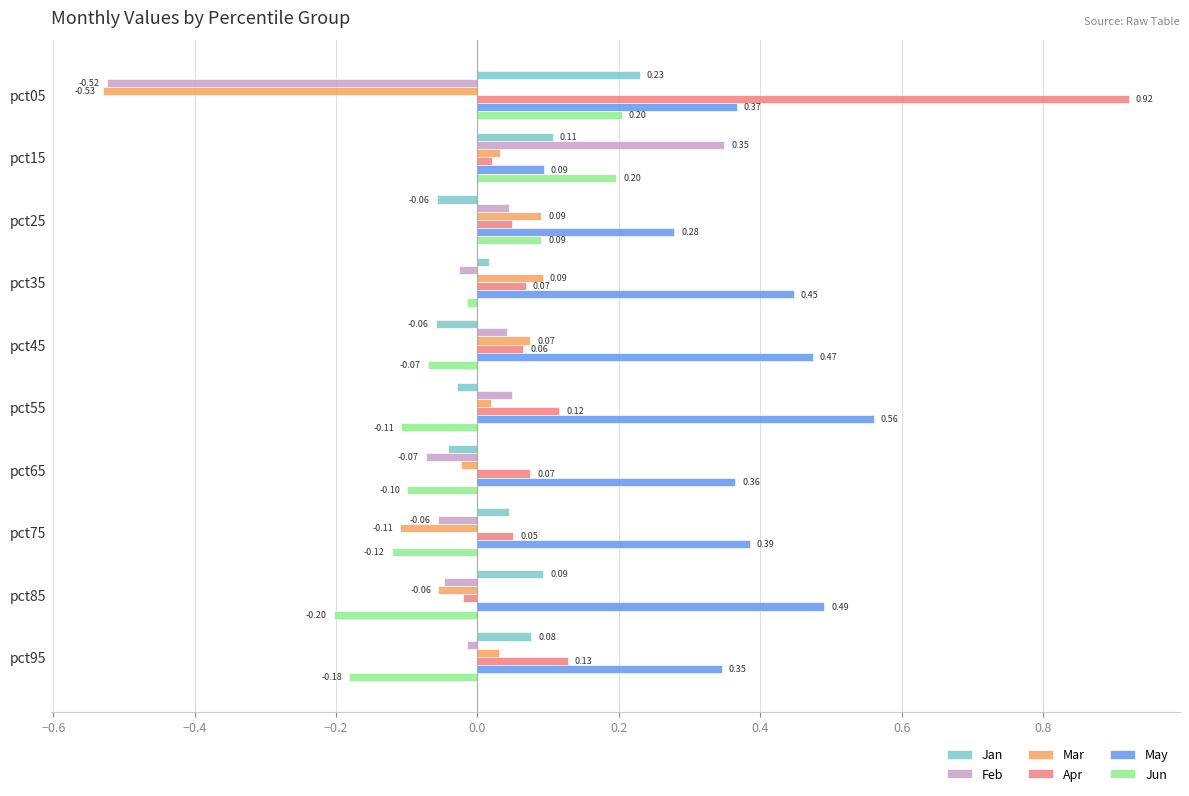

Which series changed the most between pct05 and pct95?

Apr